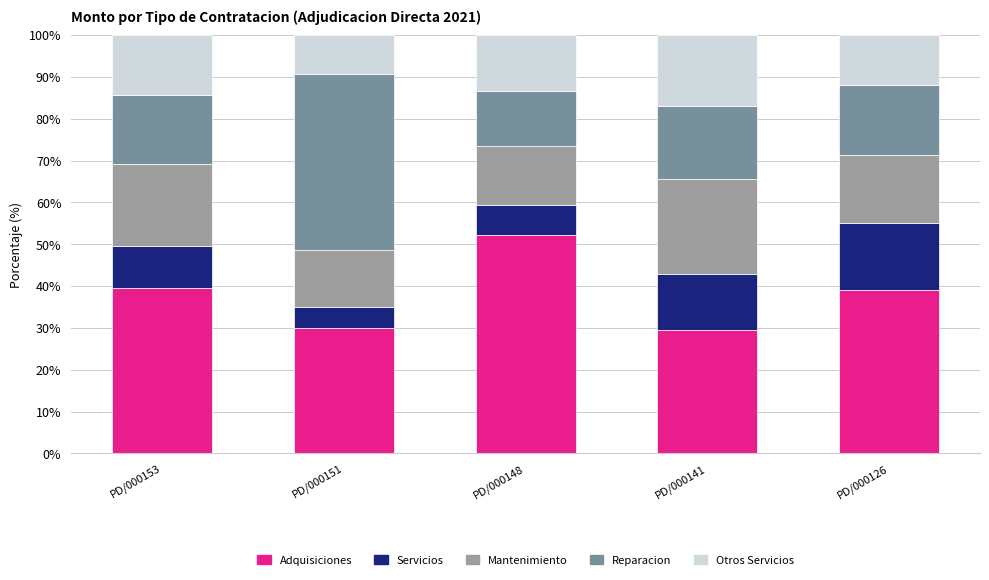

What is the sum of the Adquisiciones values at PD/000141 and PD/000151?

59.5